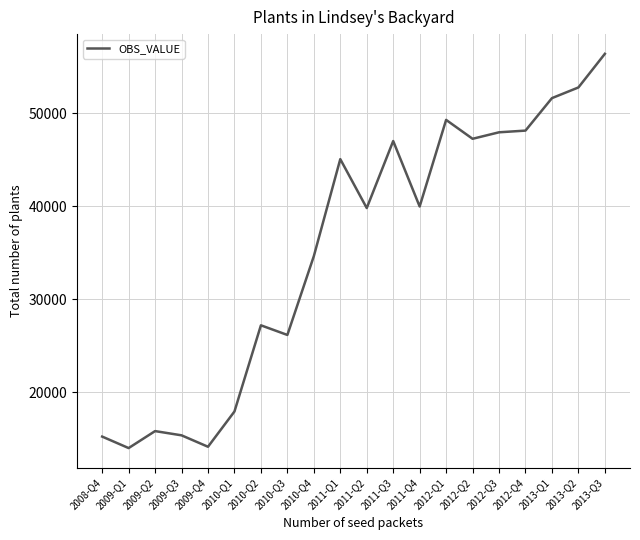

What is the difference between the values at 2012-Q4 and 2008-Q4?

32897.6